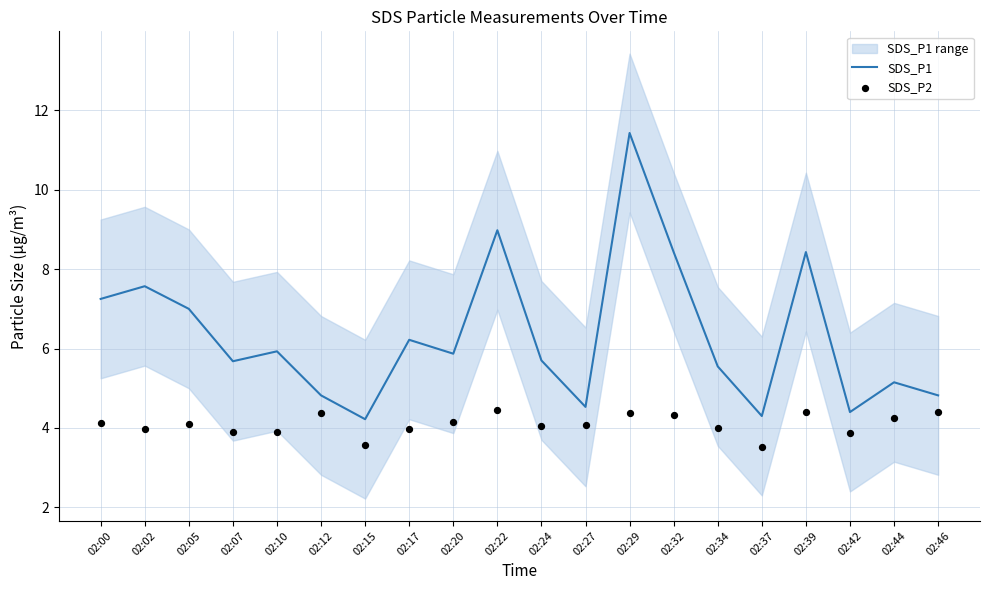

Which series has the largest Y range (max minus min)?

SDS_P1